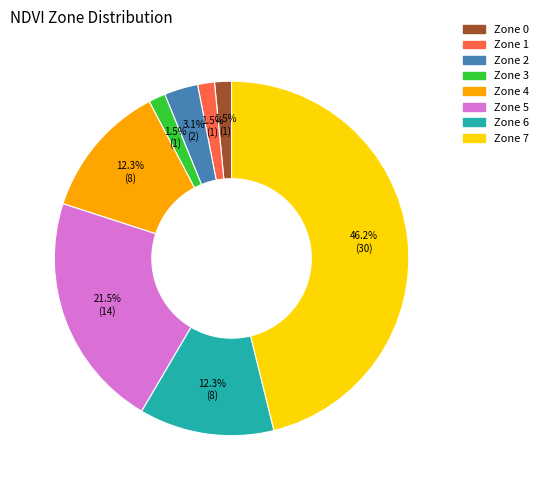

To the nearest percent, what is the combined percentage of Zone 6 and Zone 3?

14%